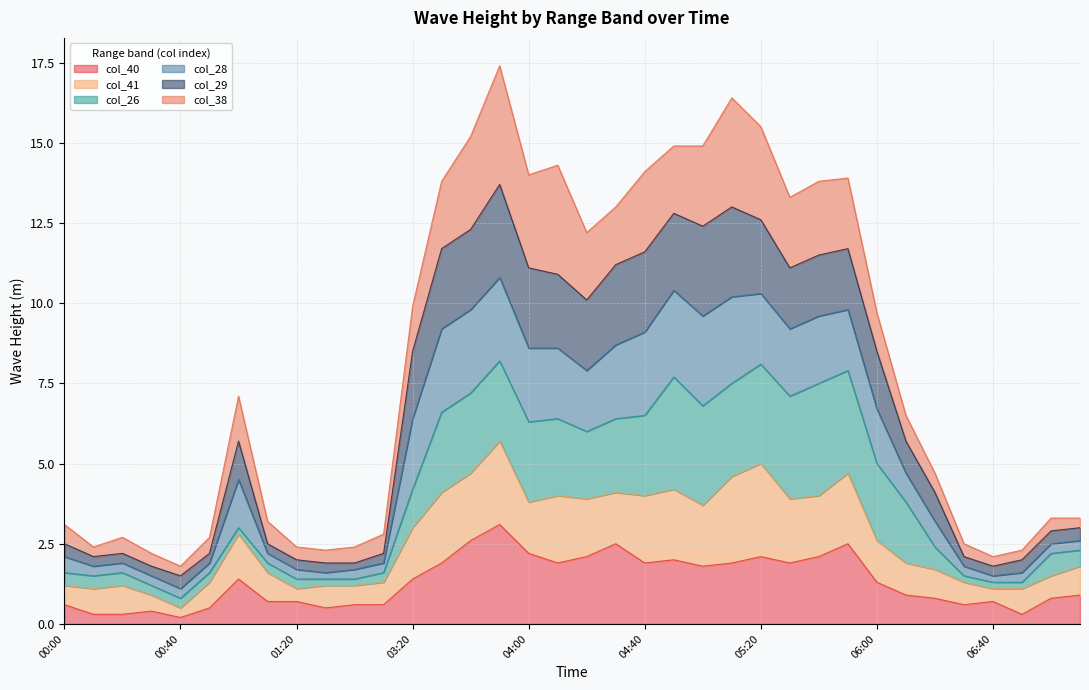

What is the label of the 11th point from the right?

05:30